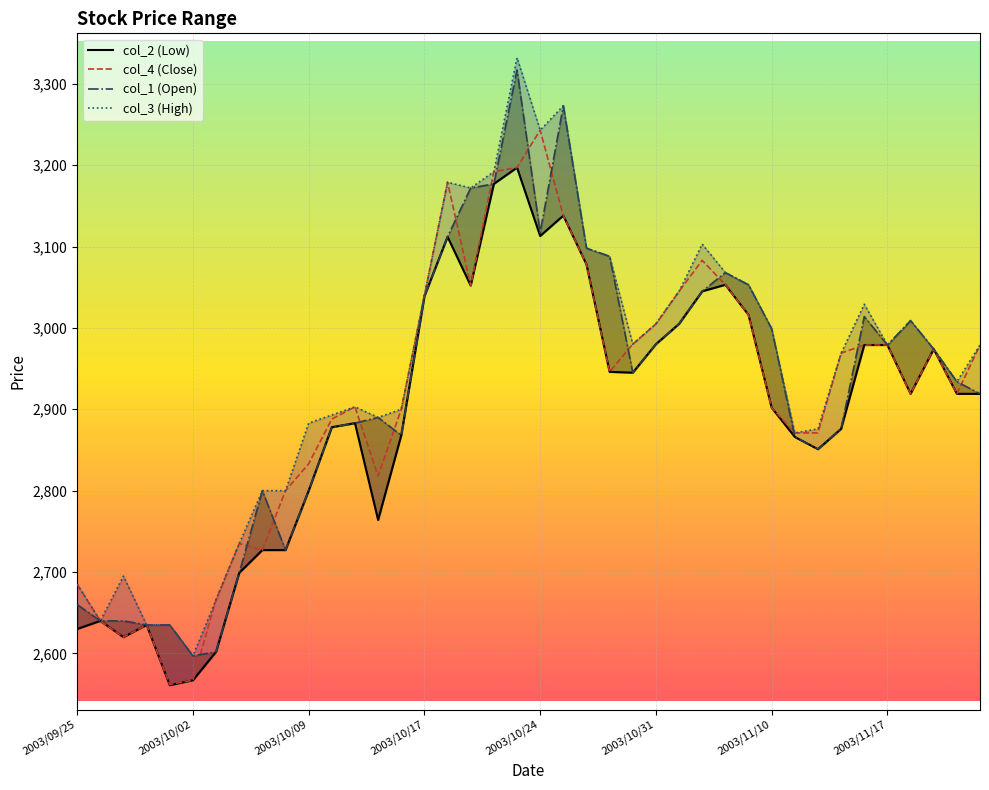

At which label does col_4 (Close) reach its peak?

2003/10/24